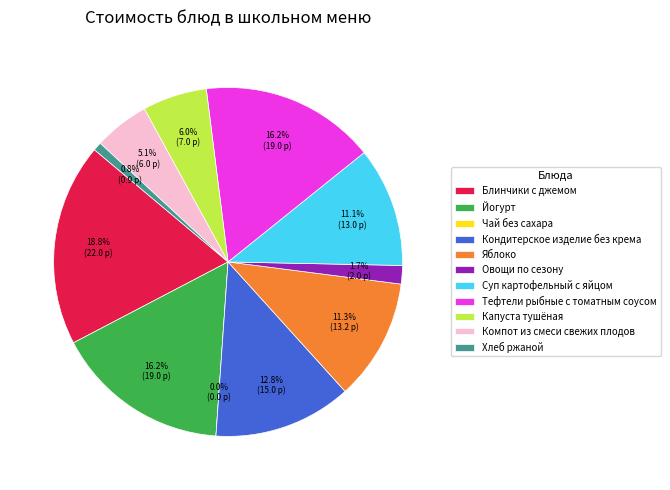

Which category has the biggest portion of the pie?

Блинчики с джемом